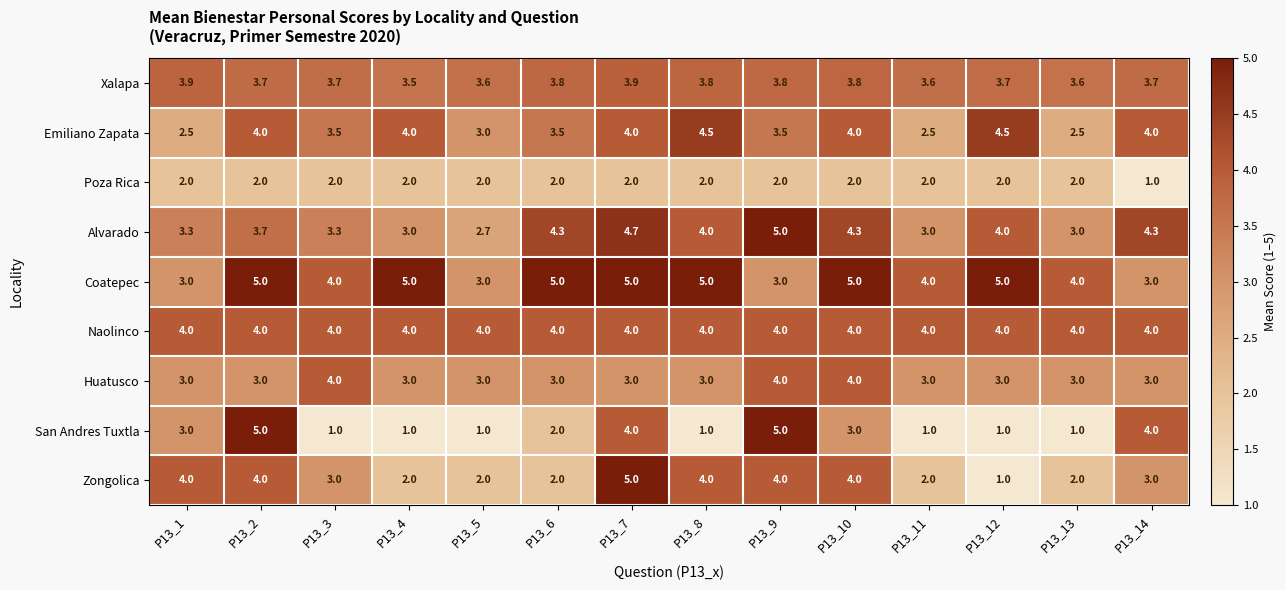

Read the Zongolica value at P13_3.

3.0